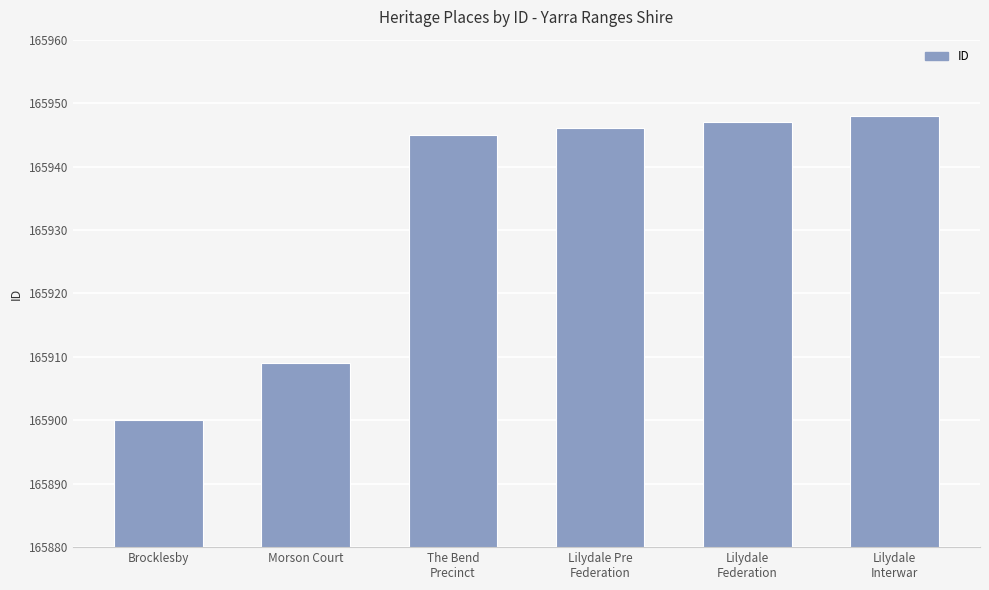

What is the difference between the maximum and minimum values?

48